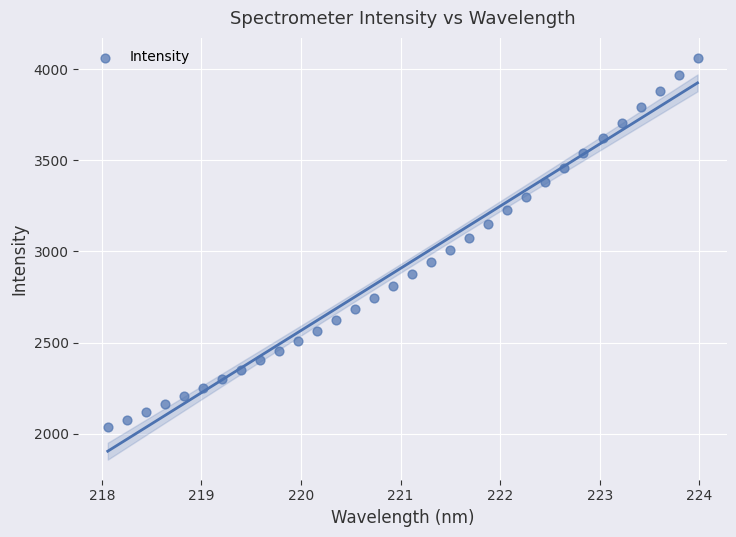

What is the range of Y values (max minus min)?

2024.1